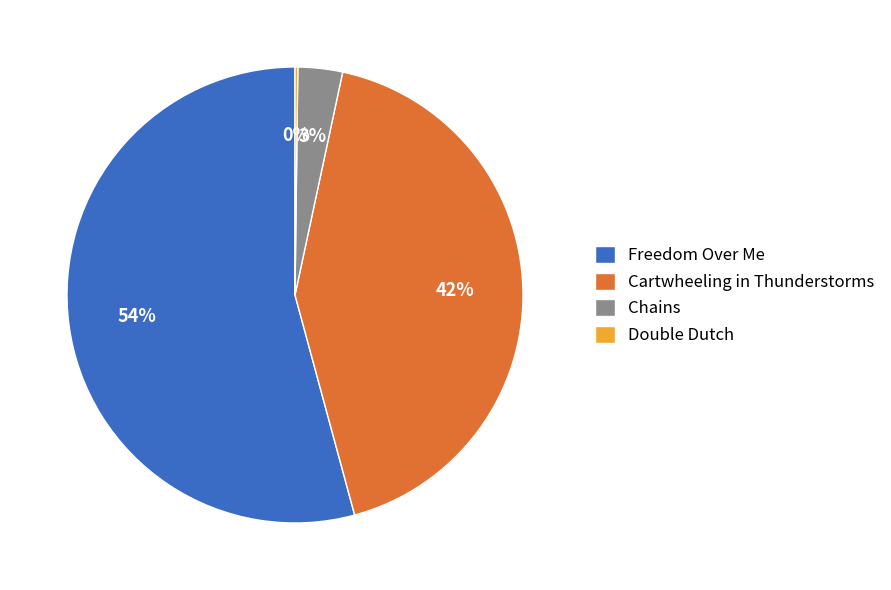

Combined, do Freedom Over Me and Cartwheeling in Thunderstorms account for over 50%?

Yes